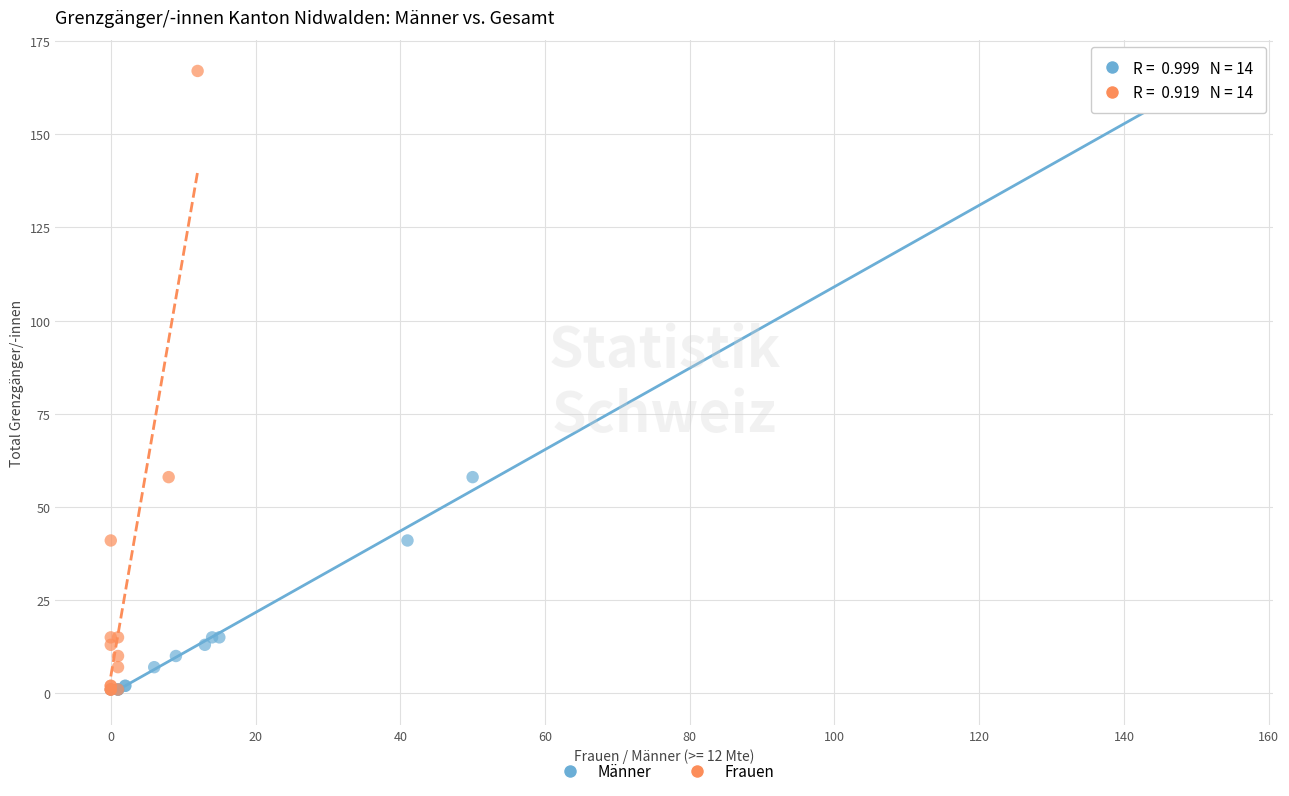

What are all the series names shown in the legend?

Männer, Frauen